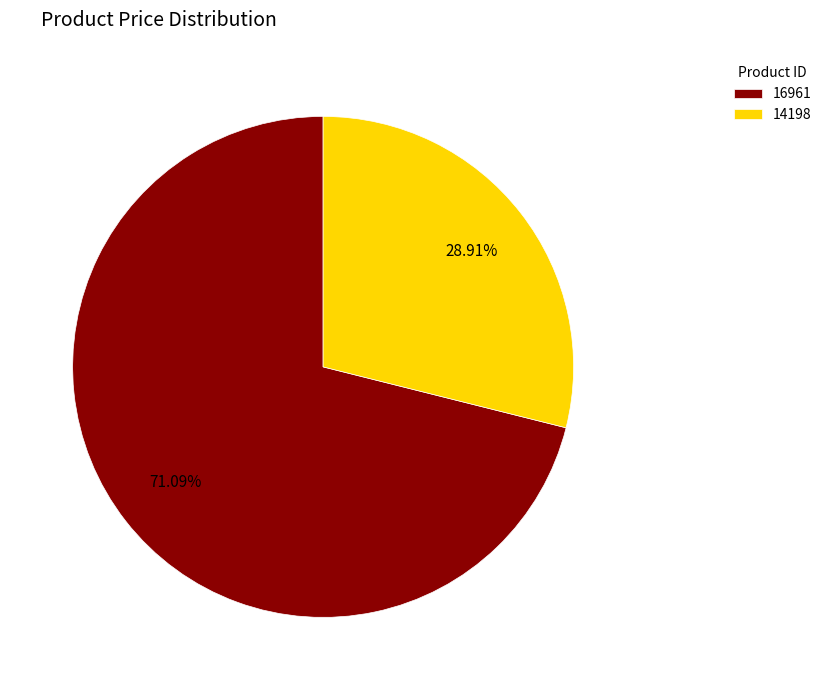

How many segments does this pie chart have?

2